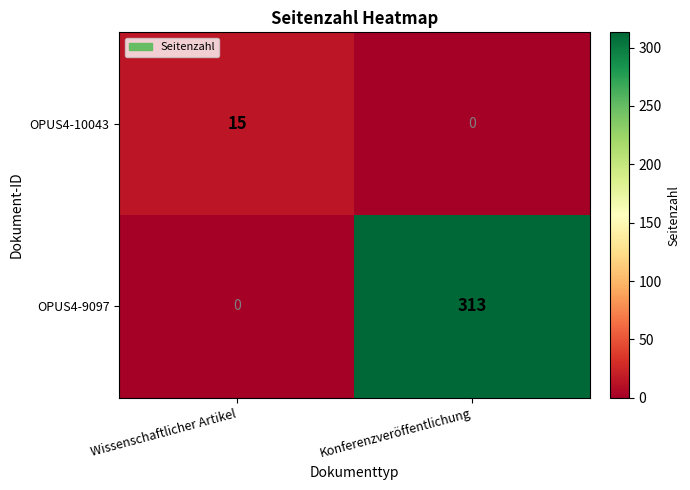

Reading left to right, list all the values displayed in this chart.

OPUS4-10043: 15	0
OPUS4-9097: 0	313